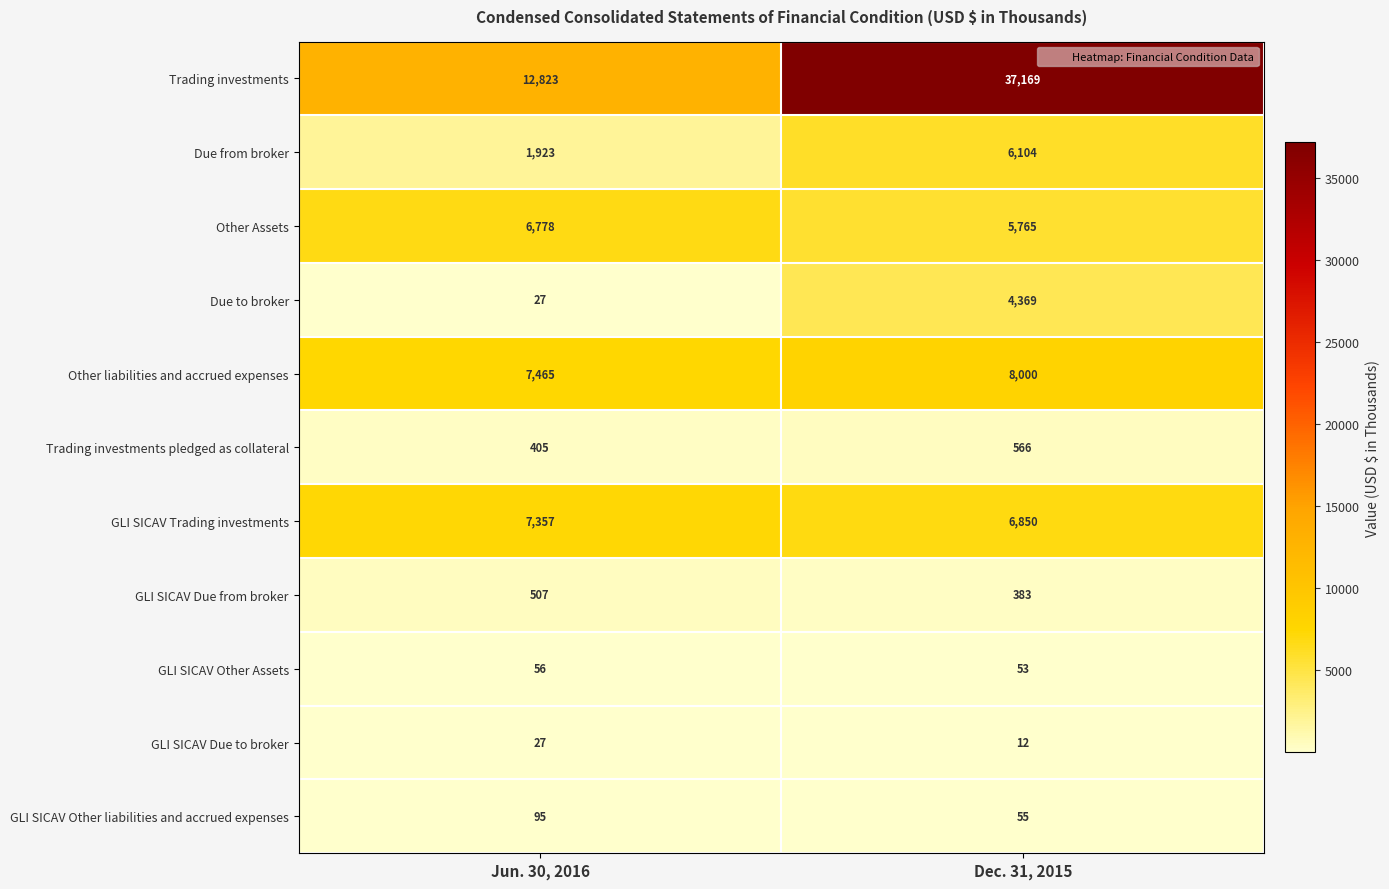

Between Jun. 30, 2016 and Dec. 31, 2015, which series saw the biggest shift?

Trading investments